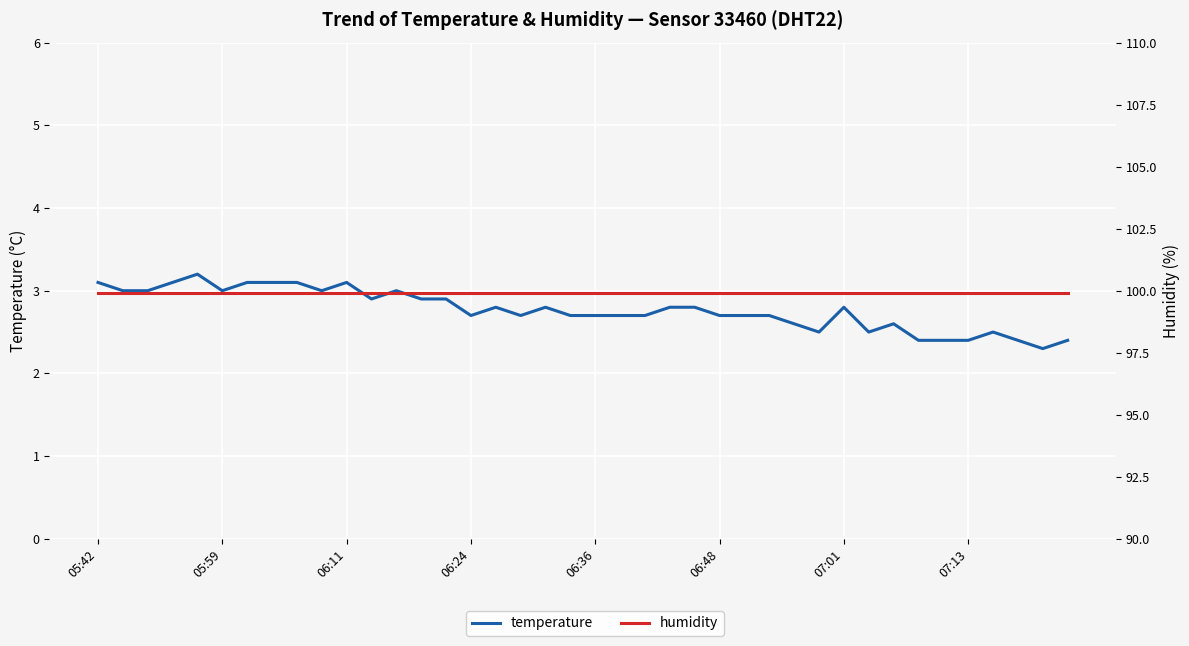

True or false: humidity and temperature cross at least once.

False